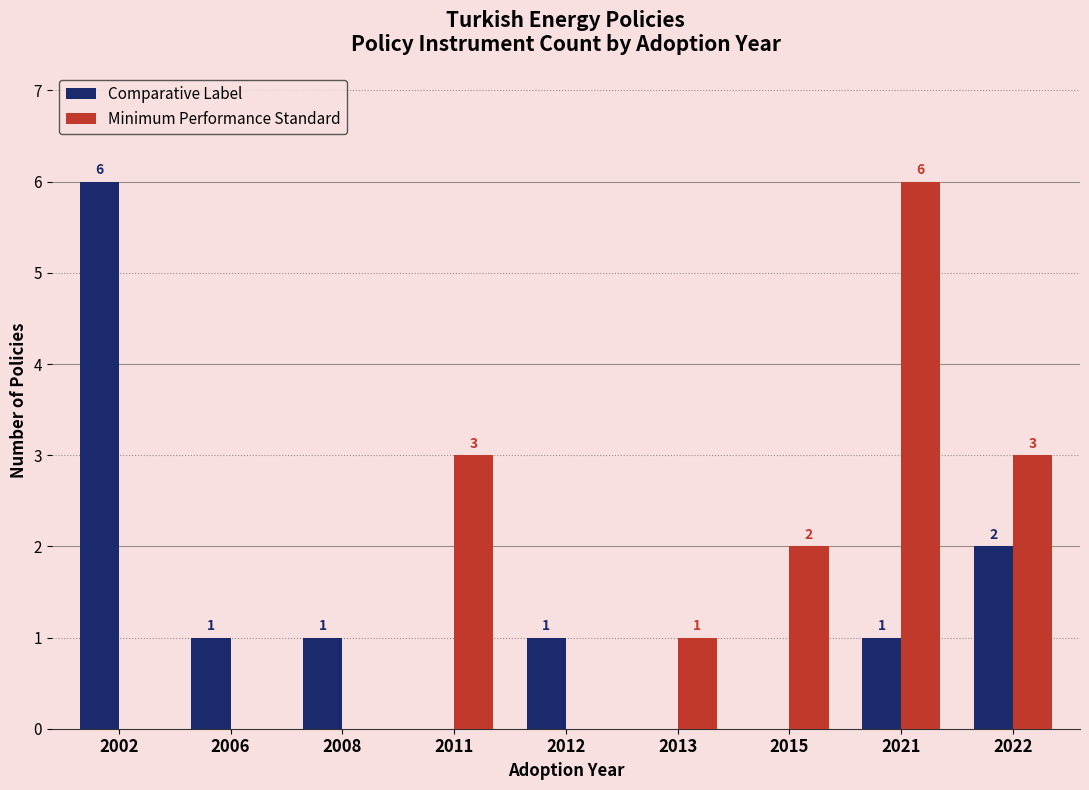

The value of Comparative Label at 2022 is 0. True or false?

False